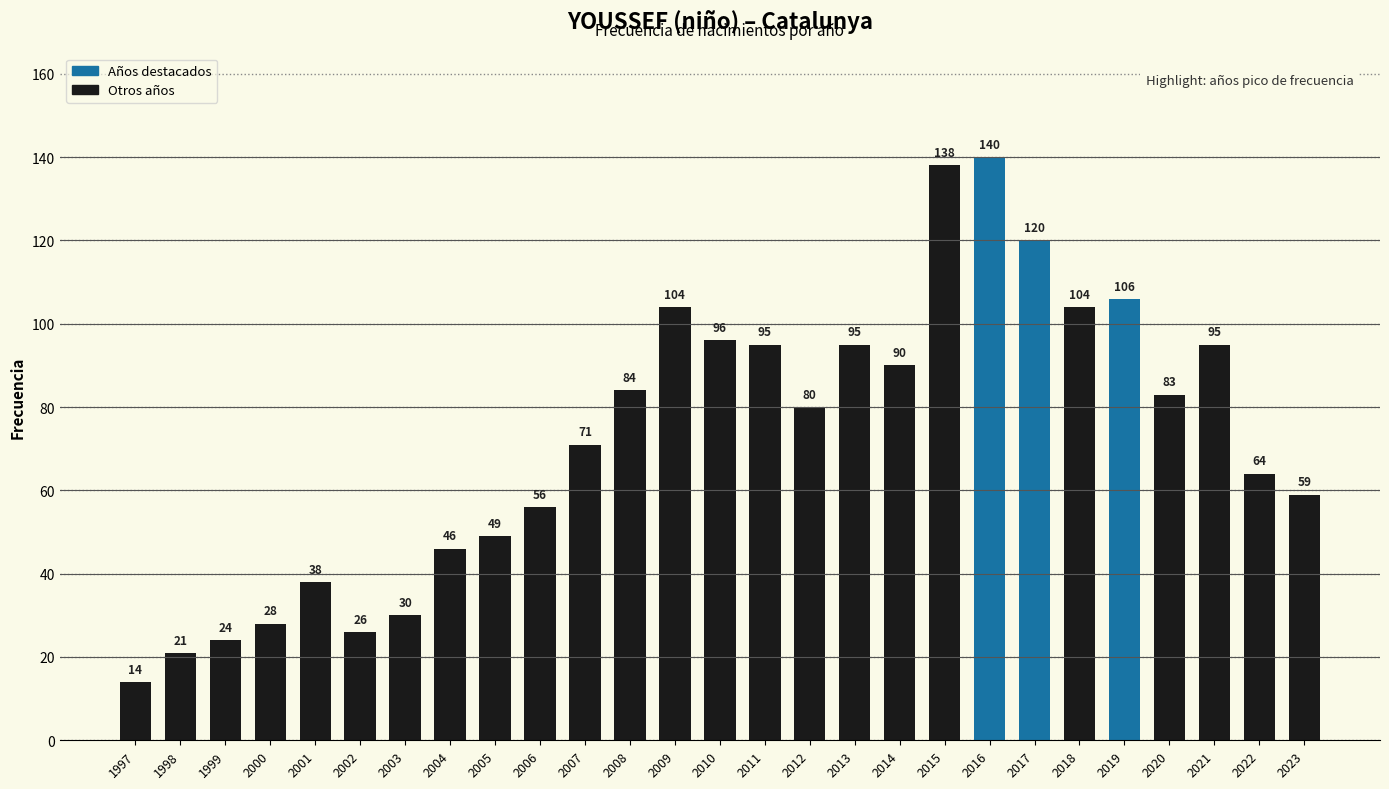

Does the chart contain stacked bars?

No